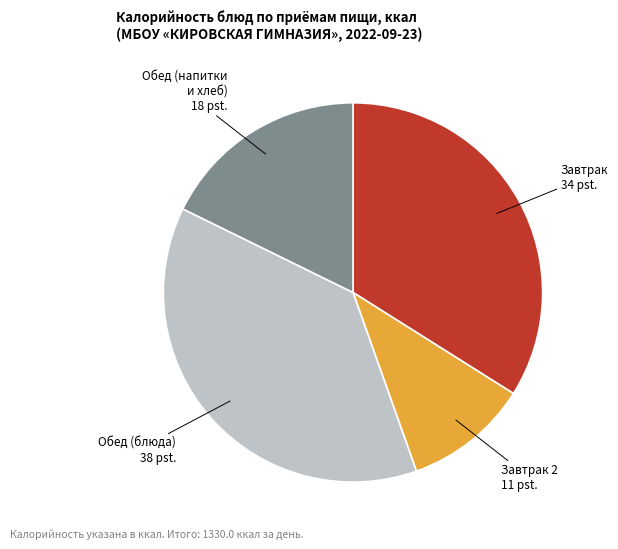

Is the sum of Обед (напитки и хлеб) and Завтрак 2 greater than half?

No